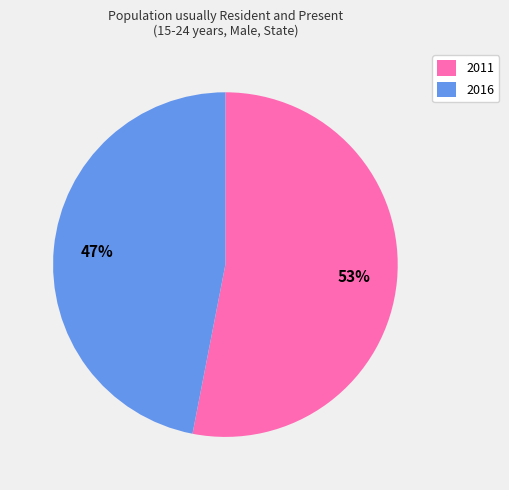

How many segments does this pie chart have?

2